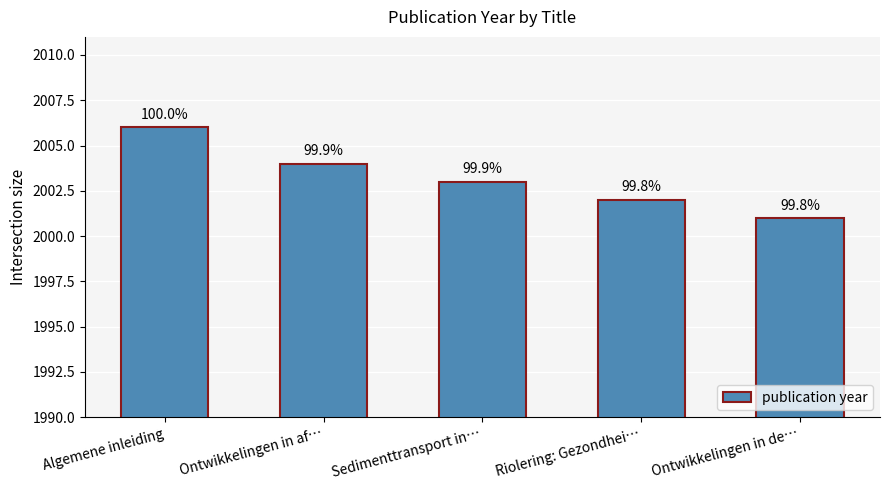

How many series are shown in this chart?

1